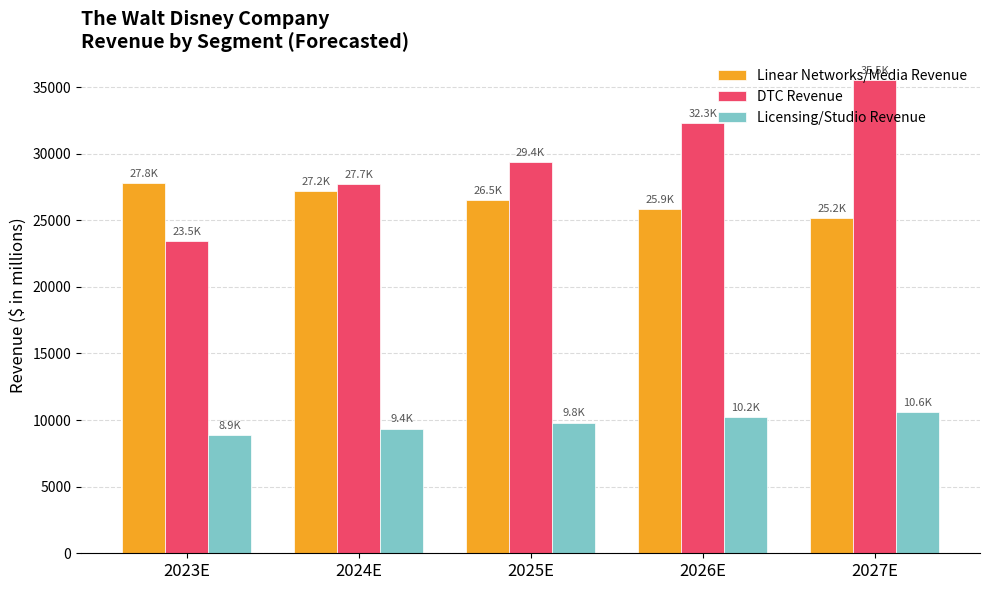

What is the value of the Linear Networks/Media Revenue bar at the 3rd from the left?

26515.9